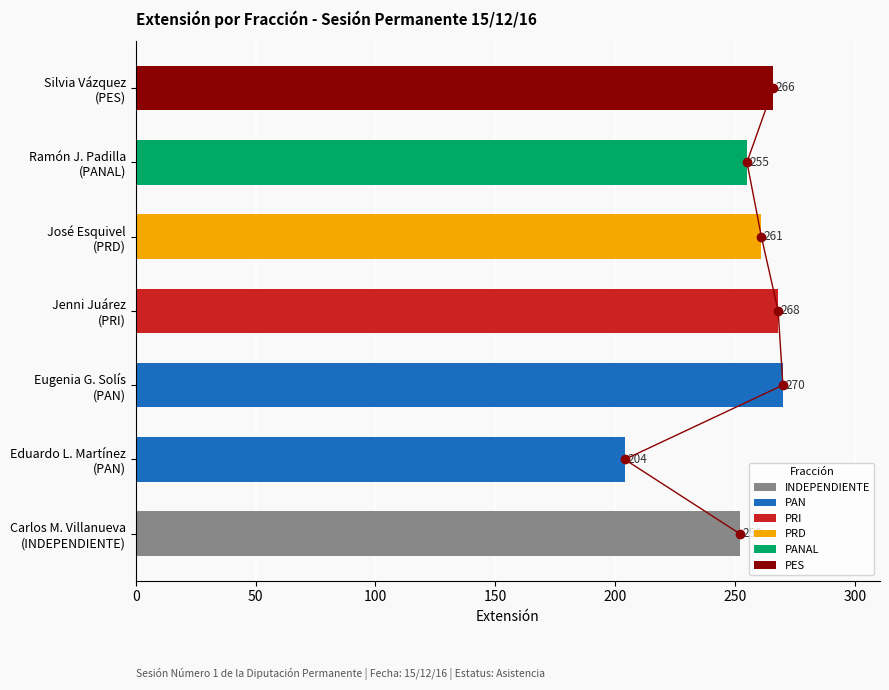

Read the value at Eduardo L. Martínez (PAN), to the nearest 10.

200